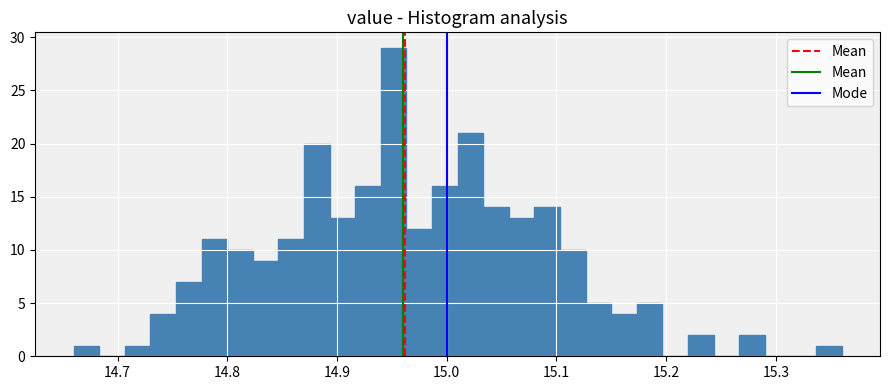

Read against the x-axis, roughly where is the centre of the tallest bar?

14.95